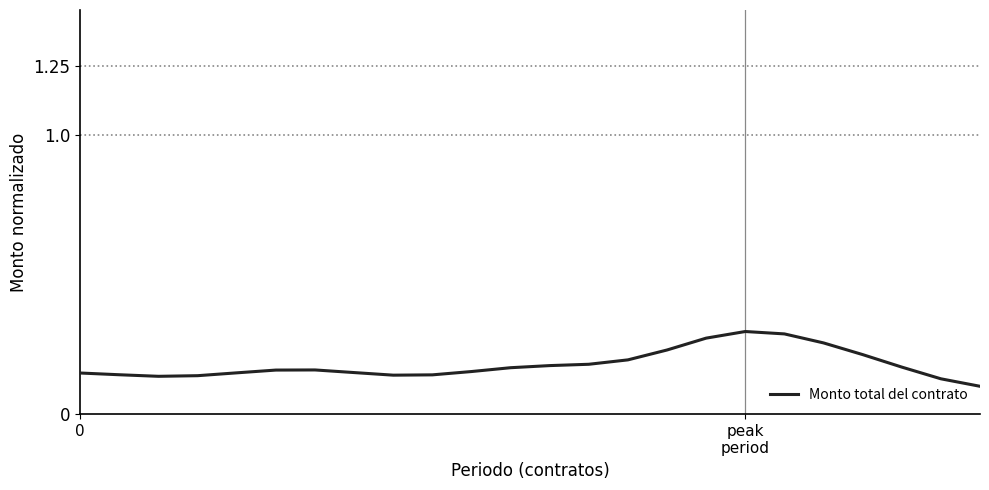

Reading left to right, transcribe all the data shown in this chart.

0.1	0.1	0.1	0.1	0.1	0.2	0.2	0.1	0.1	0.1	0.2	0.2	0.2	0.2	0.2	0.2	0.3	0.3	0.3	0.3	0.2	0.2	0.1	0.1